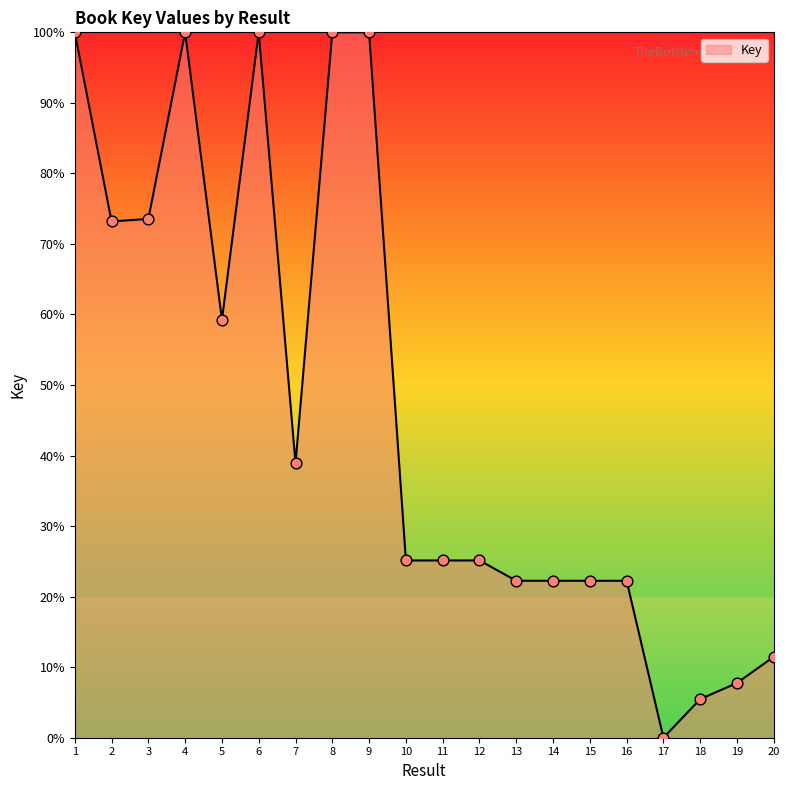

What is the change in value from 6 to 11?

-74.9